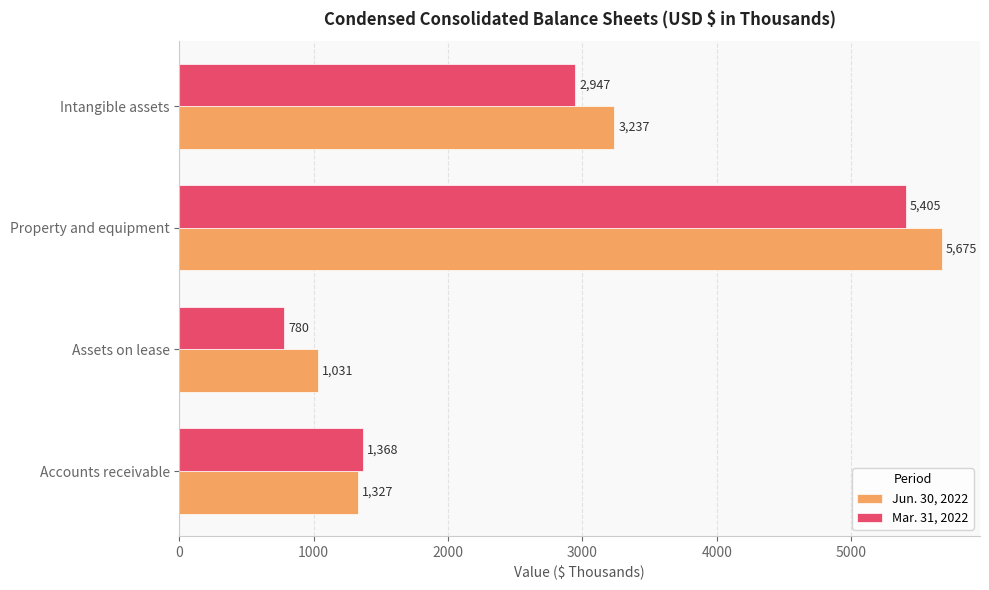

Which series has the largest range (max minus min)?

Jun. 30, 2022